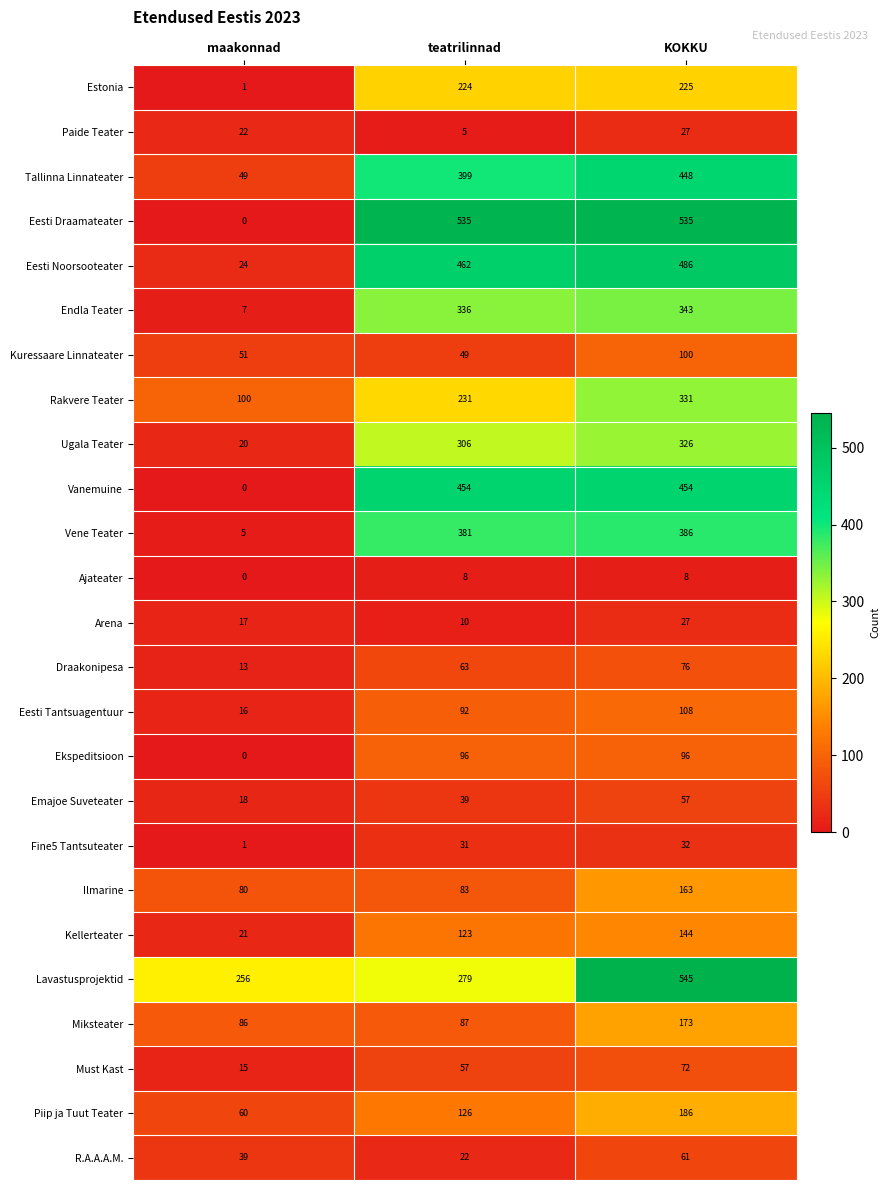

Which series has the widest spread of values?

Eesti Draamateater